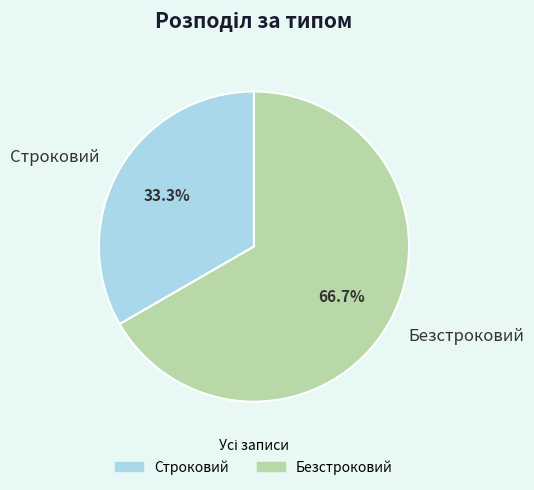

Is it true that Строковий is 33% of the pie?

True